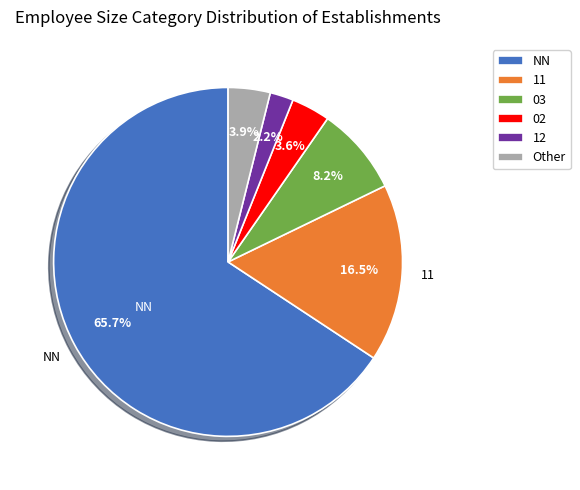

What portion of the pie excludes 11?

83.5%